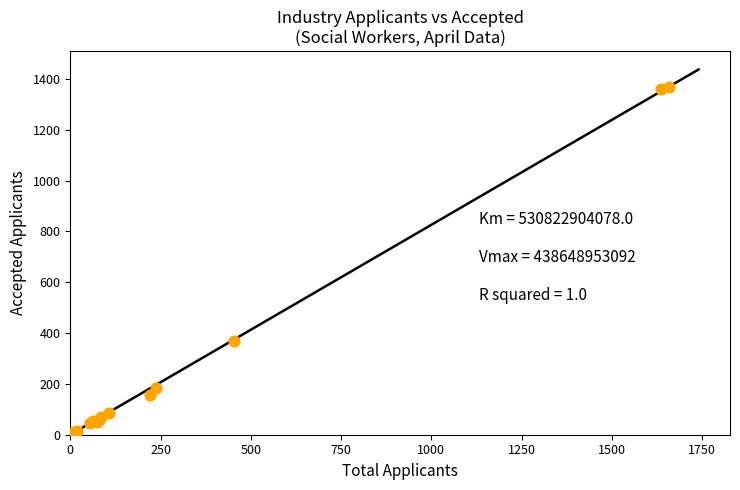

What Y value in the scatter plot is closest to 689?

369